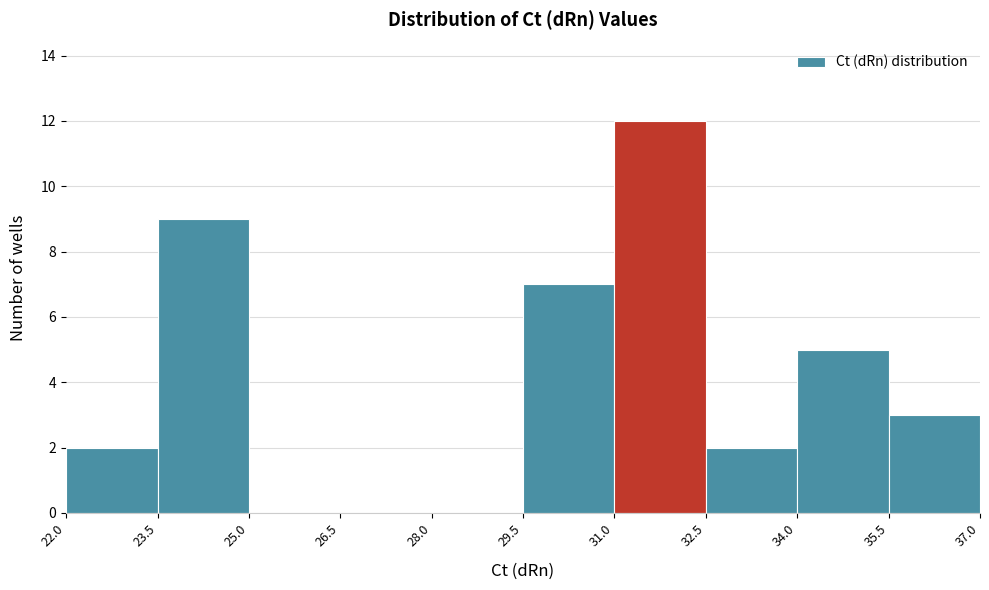

Reading left to right, list every bar in this chart as the range it spans on the x-axis followed by its height. The values are not printed on the chart, so give them approximately, as read against the axis.

22.0 to 23.5: 2
23.5 to 25.0: 9
25.0 to 26.5: 0
26.5 to 28.0: 0
28.0 to 29.5: 0
29.5 to 31.0: 7
31.0 to 32.5: 12
32.5 to 34.0: 2
34.0 to 35.5: 5
35.5 to 37.0: 3